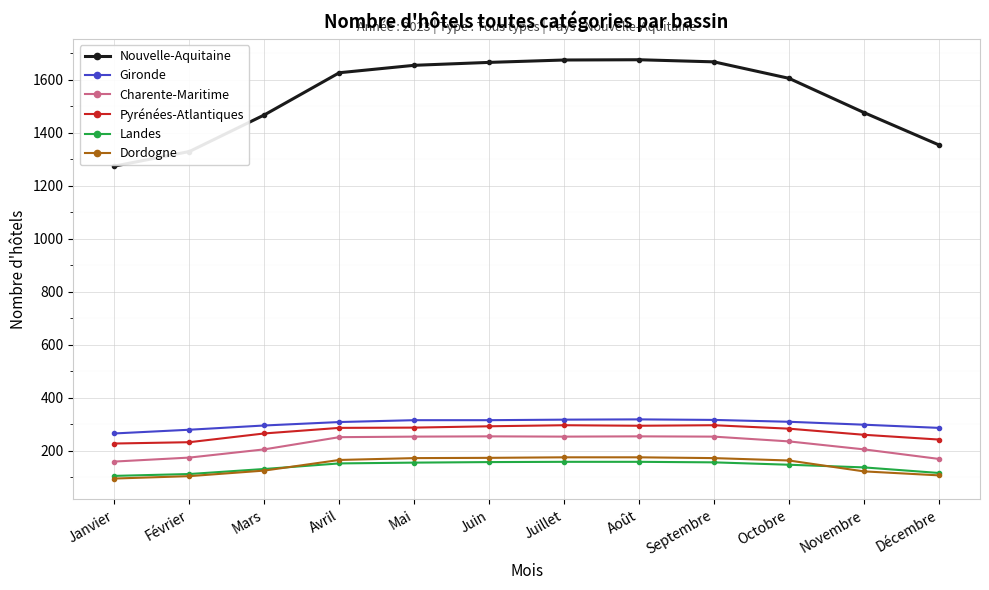

The value of Charente-Maritime at Décembre is 71. True or false?

False